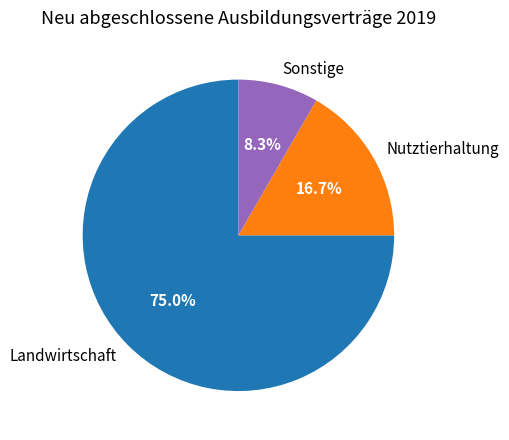

Which has a higher value, Sonstige or Nutztierhaltung?

Nutztierhaltung